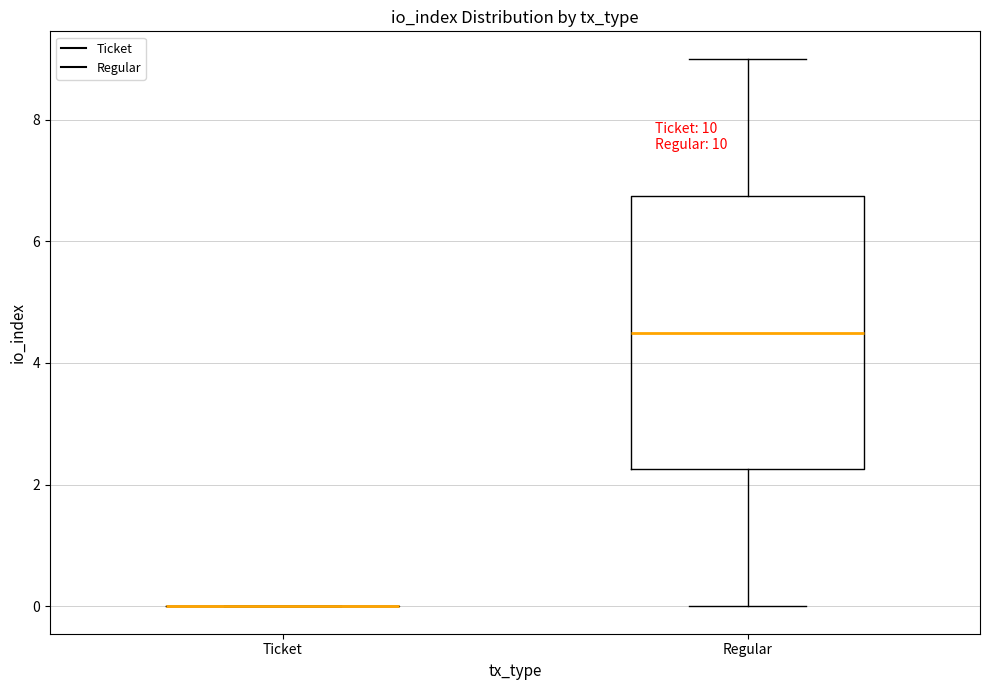

Comparing the boxes themselves (not the whiskers), which one is the tallest?

Regular